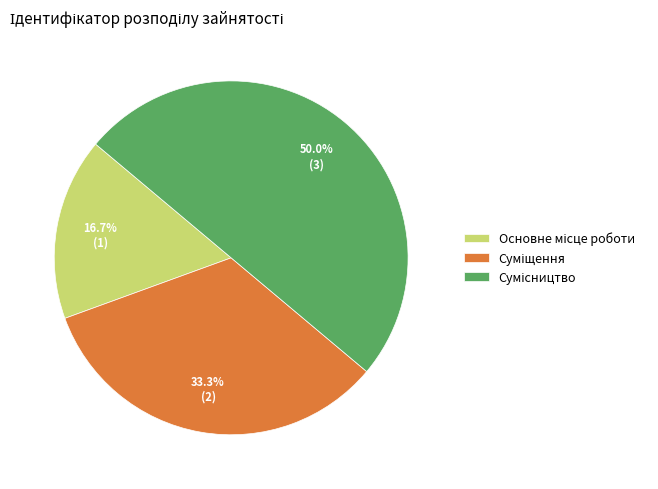

How many slices are in this pie chart?

3